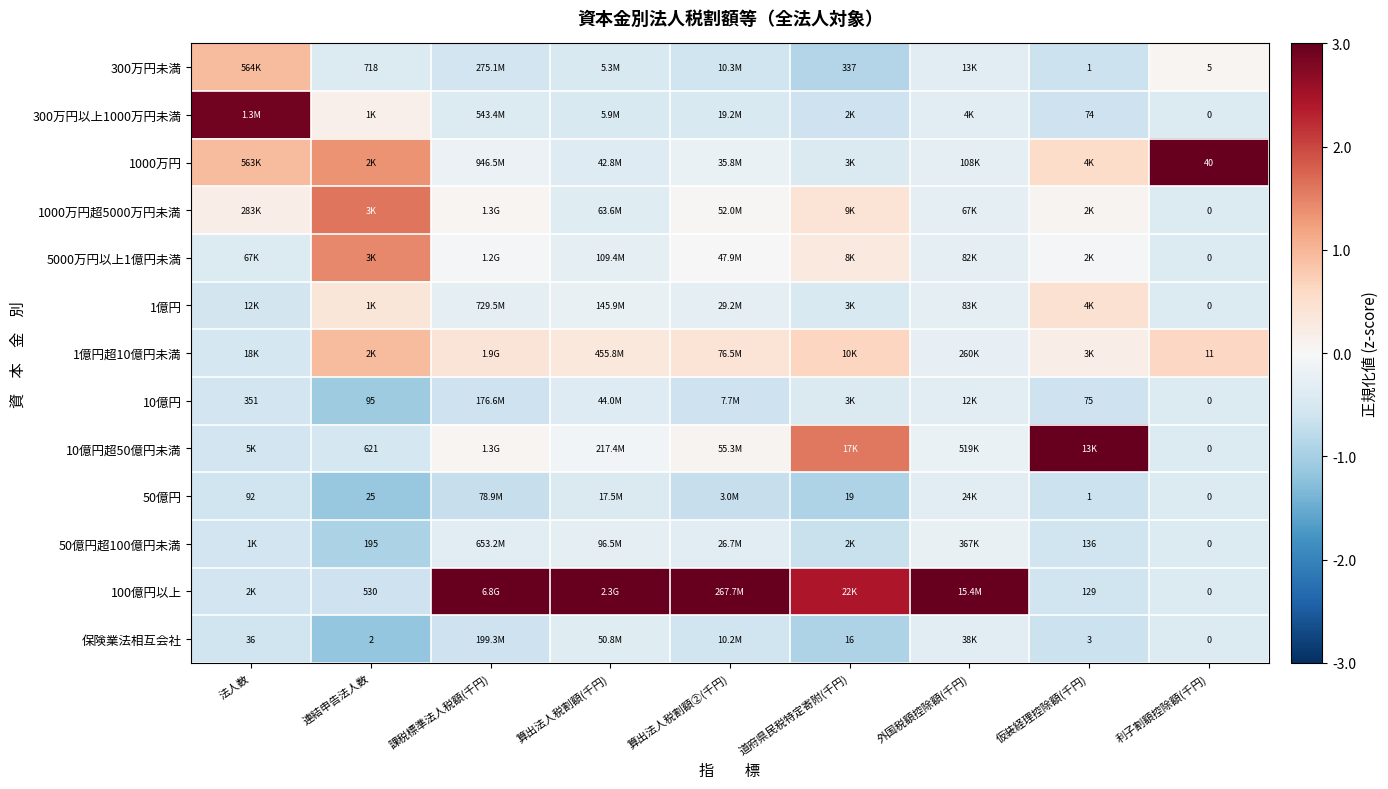

What is the difference between the highest and lowest values at 連結申告法人数?

2.8